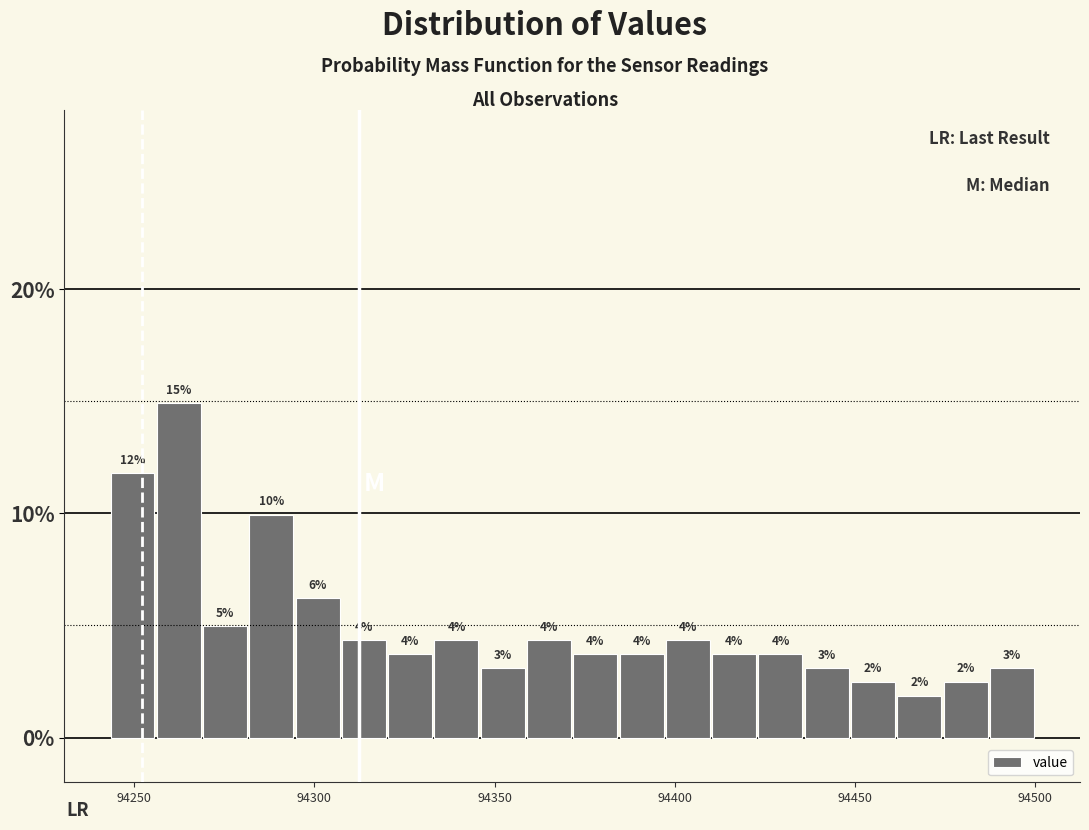

Around what value on the x-axis is the tallest bar? Give the approximate position of its centre, as read against the axis.

94260